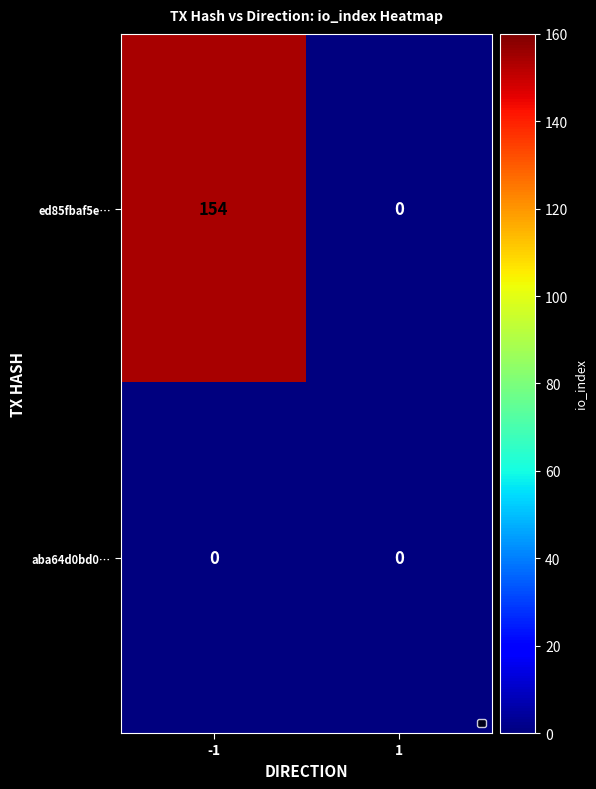

At how many categories does at least one series exceed 105?

1